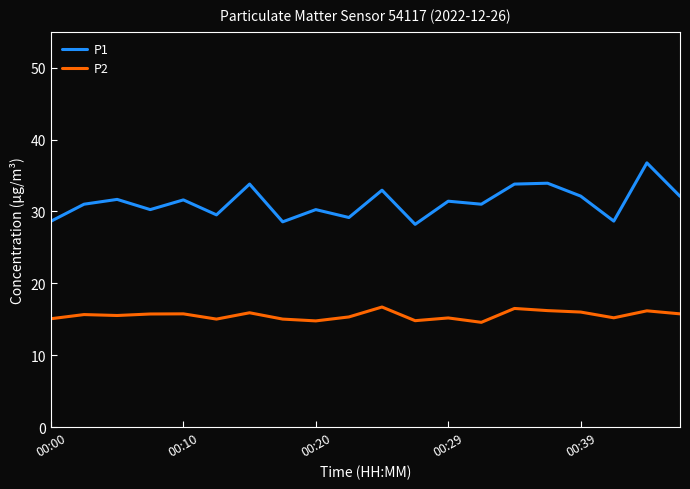

List the series in order of their peak value, lowest first.

P2, P1